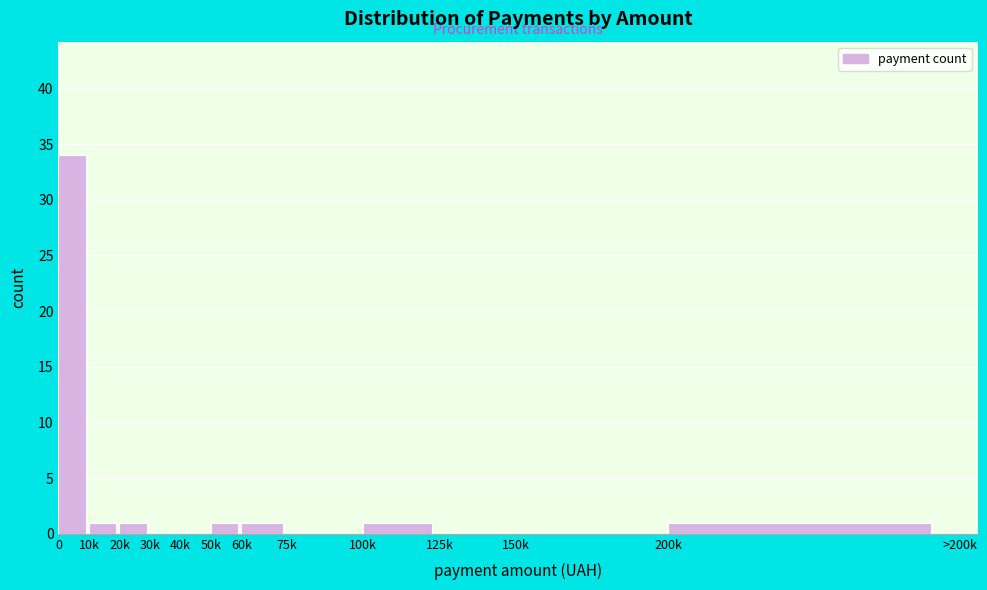

Reading left to right, transcribe all the data shown in this chart.

0=34	10k=1	20k=1	30k=0	40k=0	50k=1	60k=1	75k=0	100k=1	125k=0	150k=0	200k=1